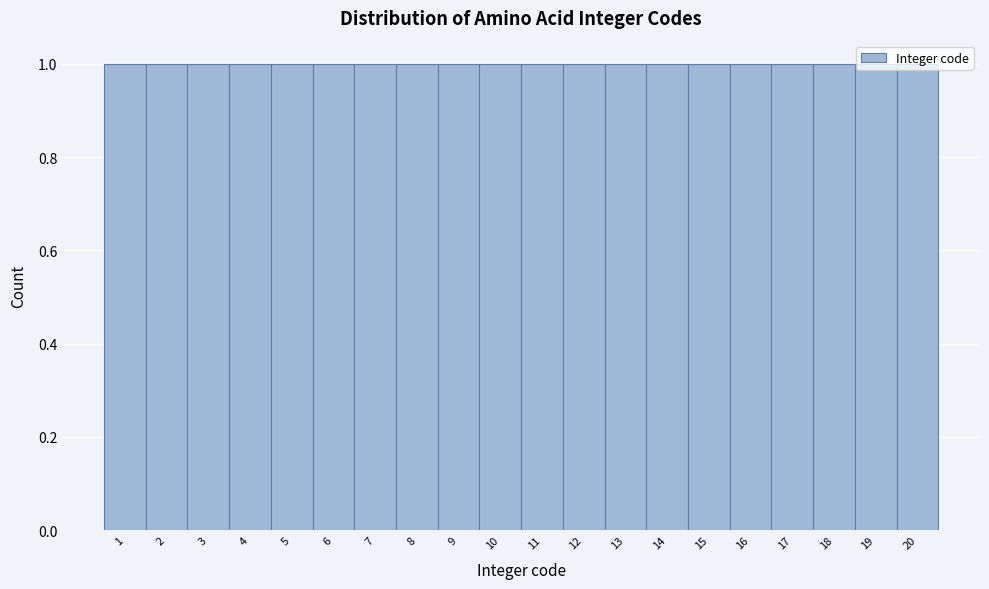

Reading left to right, list every bar in this chart as the range it spans on the x-axis followed by its height. The values are not printed on the chart, so give them approximately, as read against the axis.

0.5 to 1.5: 1
1.5 to 2.5: 1
2.5 to 3.5: 1
3.5 to 4.5: 1
4.5 to 5.5: 1
5.5 to 6.5: 1
6.5 to 7.5: 1
7.5 to 8.5: 1
8.5 to 9.5: 1
9.5 to 10.5: 1
10.5 to 11.5: 1
11.5 to 12.5: 1
12.5 to 13.5: 1
13.5 to 14.5: 1
14.5 to 15.5: 1
15.5 to 16.5: 1
16.5 to 17.5: 1
17.5 to 18.5: 1
18.5 to 19.5: 1
19.5 to 20.5: 1